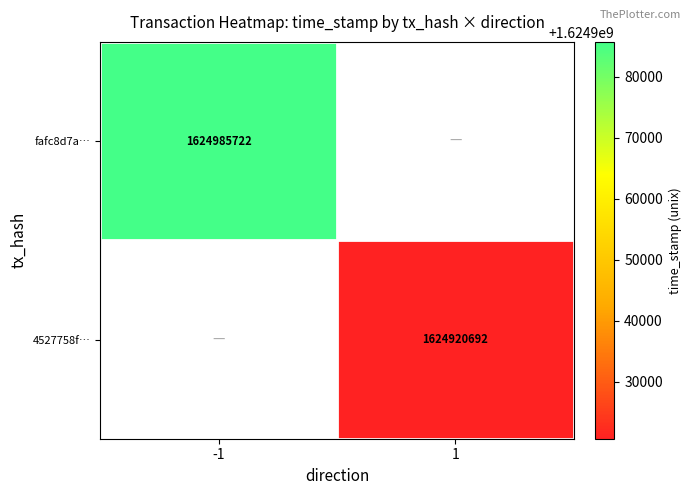

Is it true that 4527758f… equals 2225021723.1 at 1?

False